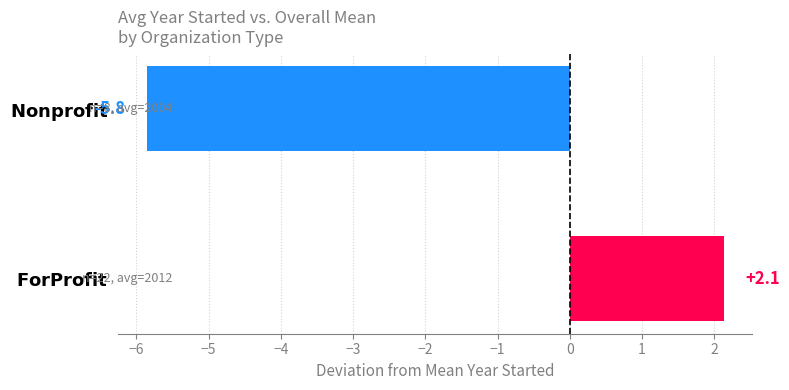

What is the sum of all values?

-3.7